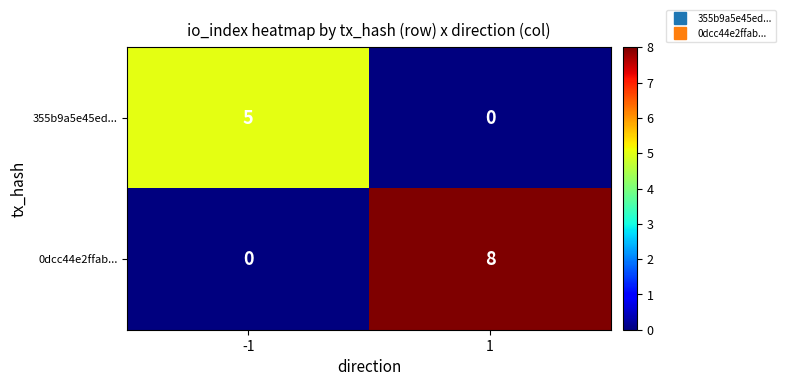

The value of 0dcc44e2ffab... at -1 is 4. True or false?

False